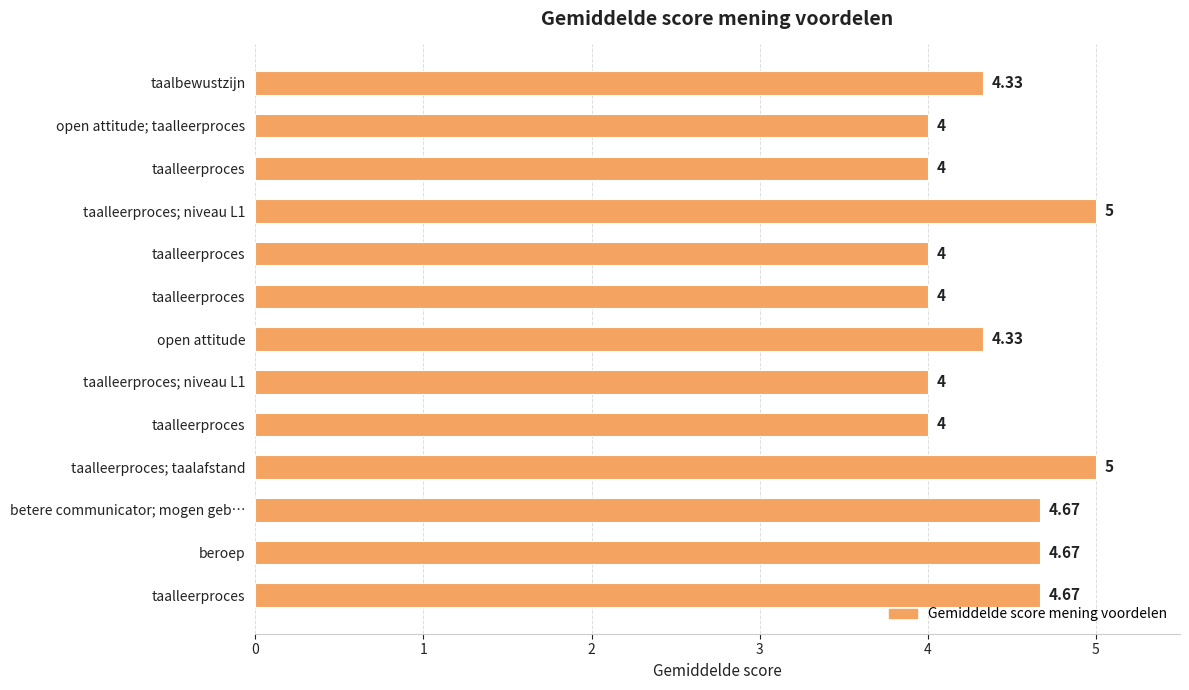

How many series are shown in this chart?

1